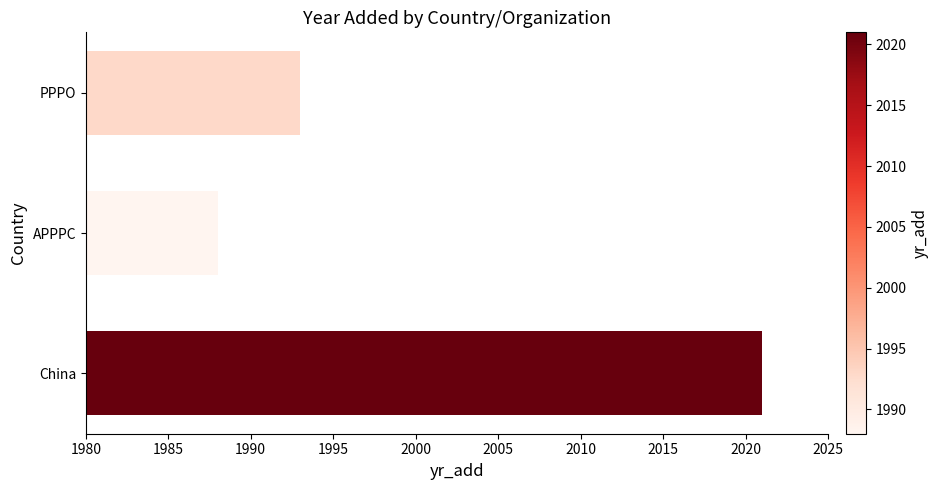

What is the minimum value shown in the chart?

1988